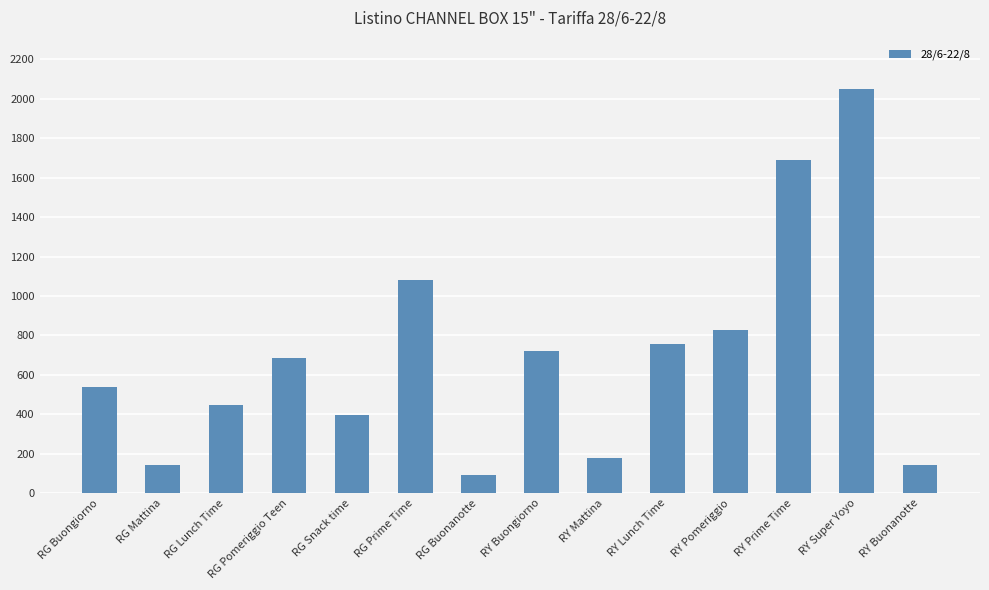

How many data points are less than 684?

7